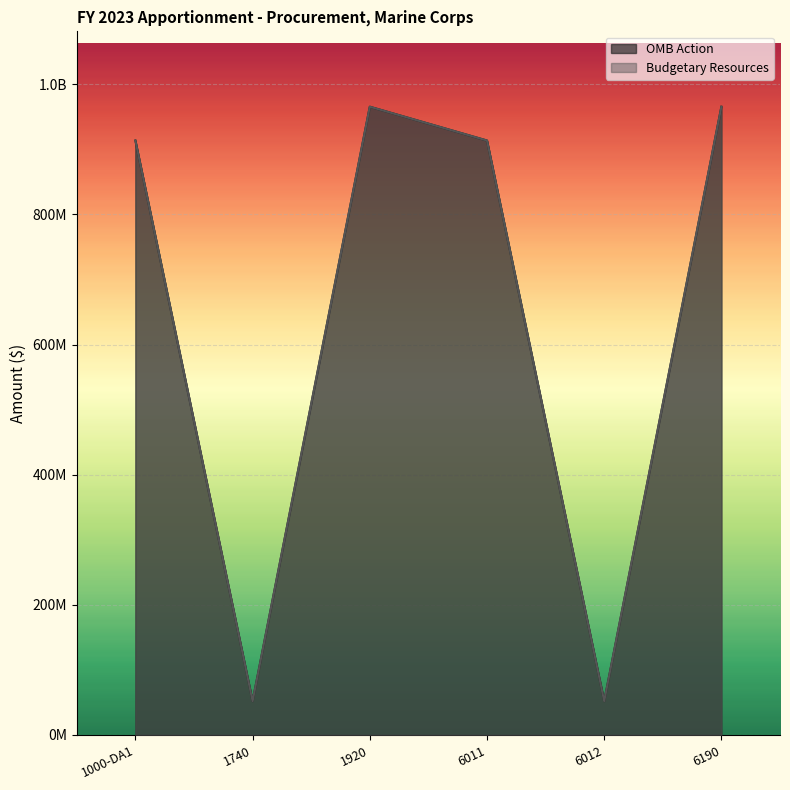

What position from the right is 6012?

2